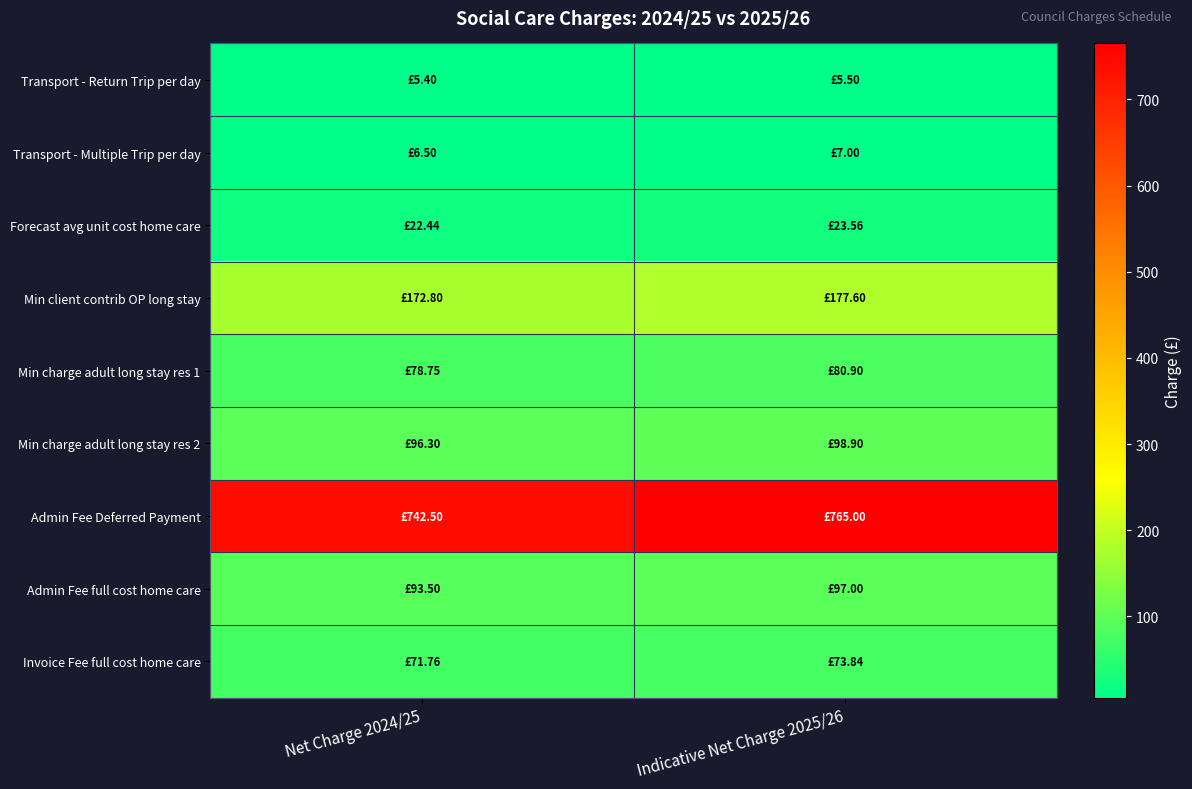

What is the minimum value shown in the chart?

5.4